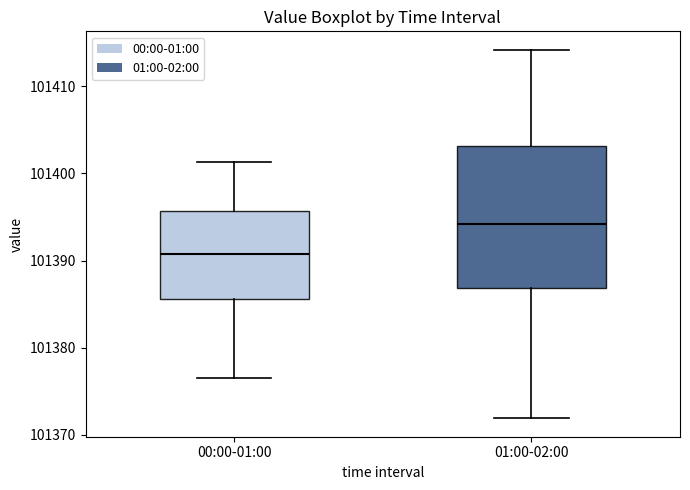

Reading left to right, transcribe this box plot: for each box, give where its median line is, the range the box spans, and where its two whiskers end, as read against the y-axis. The values are not printed on the chart, so give them approximately, as read against the axis.

00:00-01:00: median 101391, box 101386 to 101396, whiskers 101376 to 101401
01:00-02:00: median 101394, box 101387 to 101403, whiskers 101372 to 101414